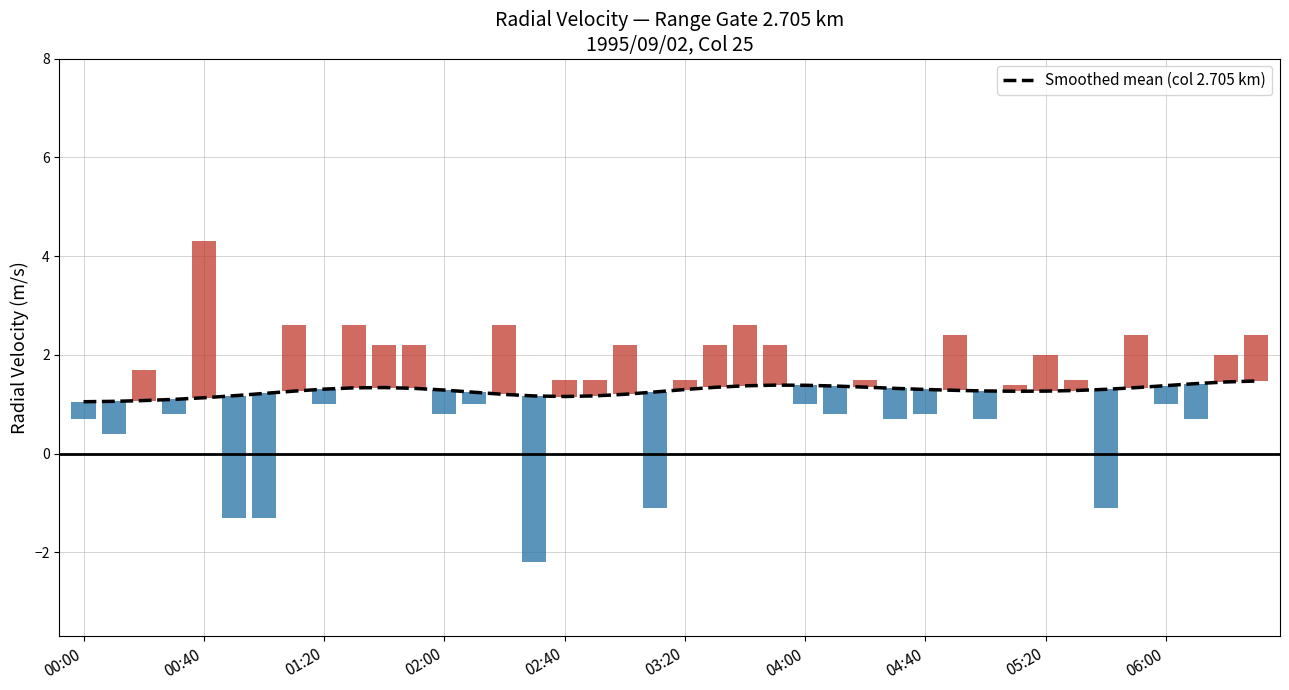

What is the highest value of the Smoothed mean (col 2.705 km) series?

1.5